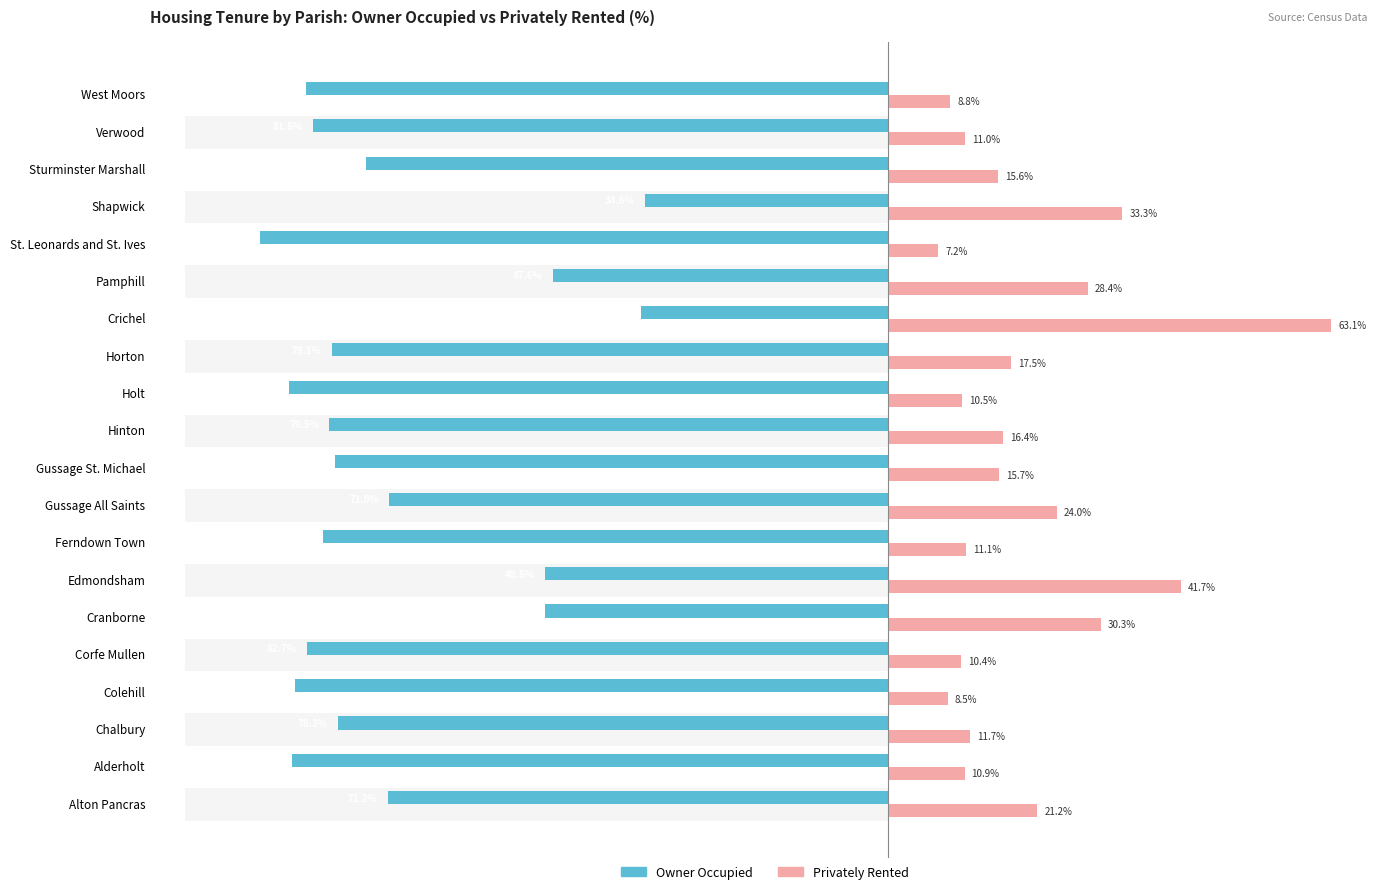

What position from the right is Ferndown Town?

13